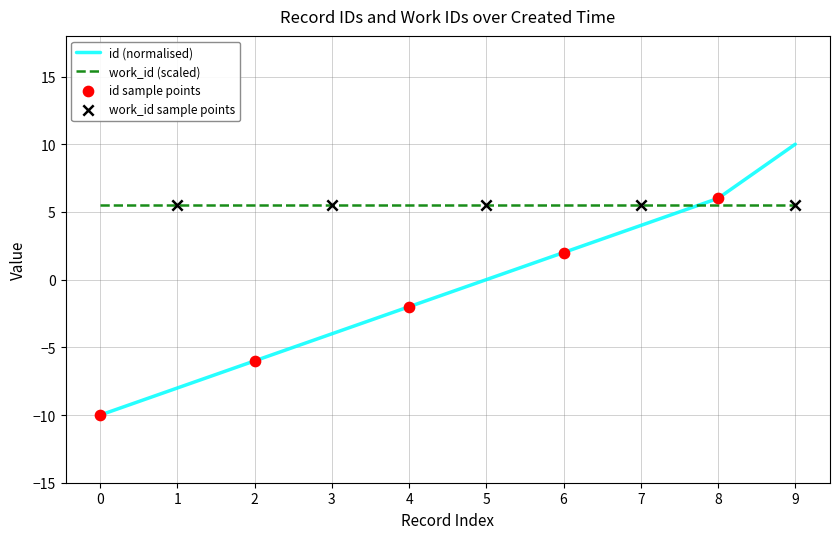

Which series changed the most between 1 and 4?

id (normalised)